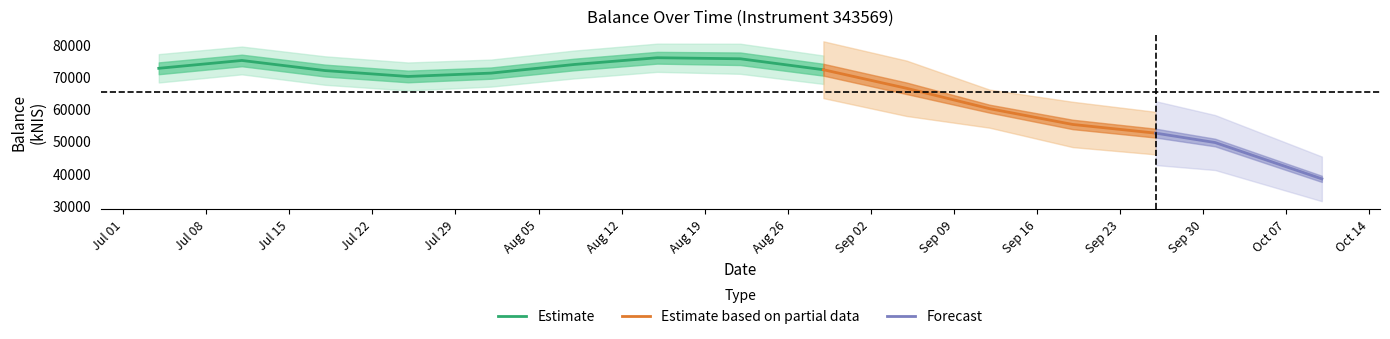

What is the lowest value of the Estimate series?

70161.1